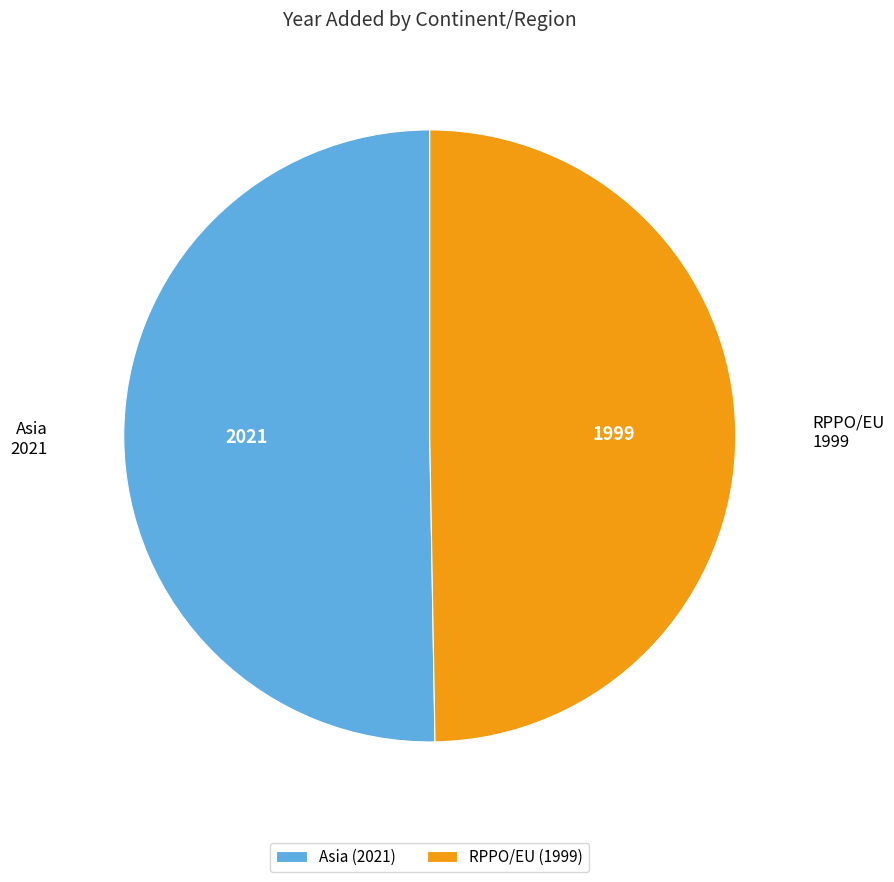

The RPPO/EU slice represents 50% of the pie. True or false?

True